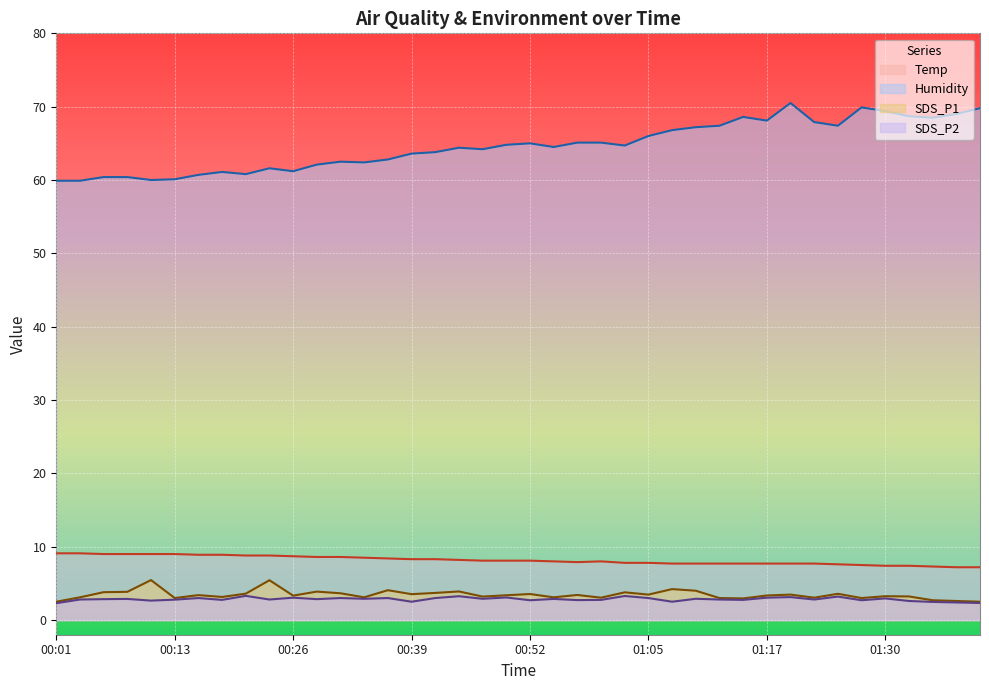

How many lines are shown in the chart?

4